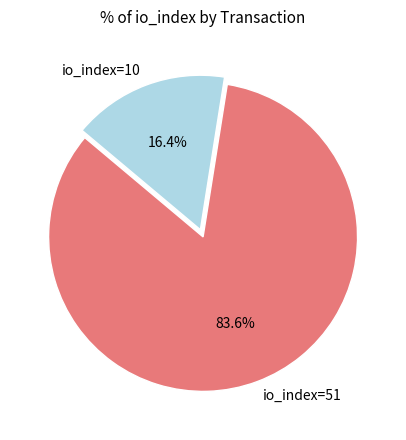

What is the smallest slice in the pie chart?

io_index=10